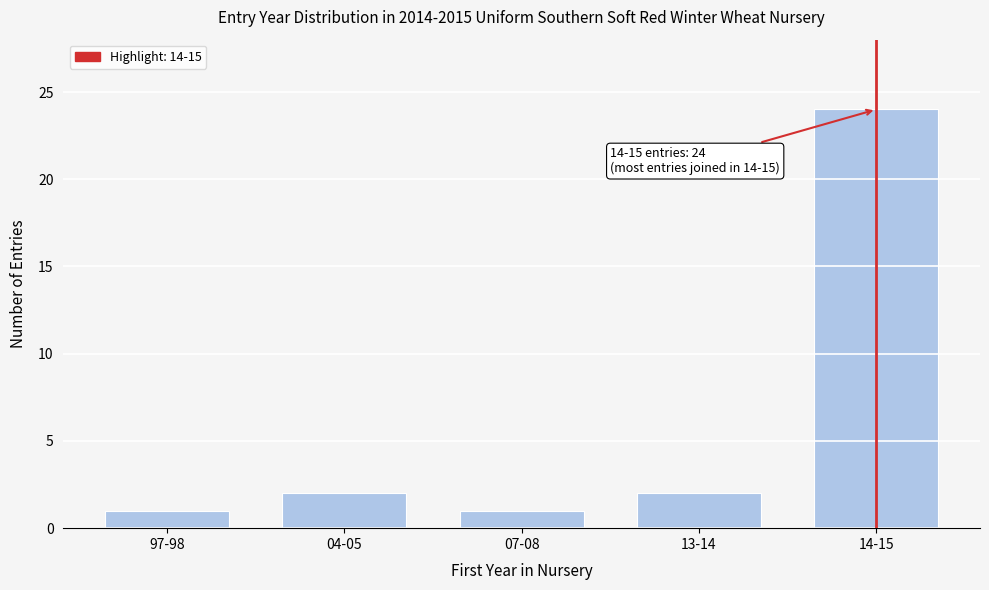

Reading left to right, list all the values displayed in this chart.

1	2	1	2	24